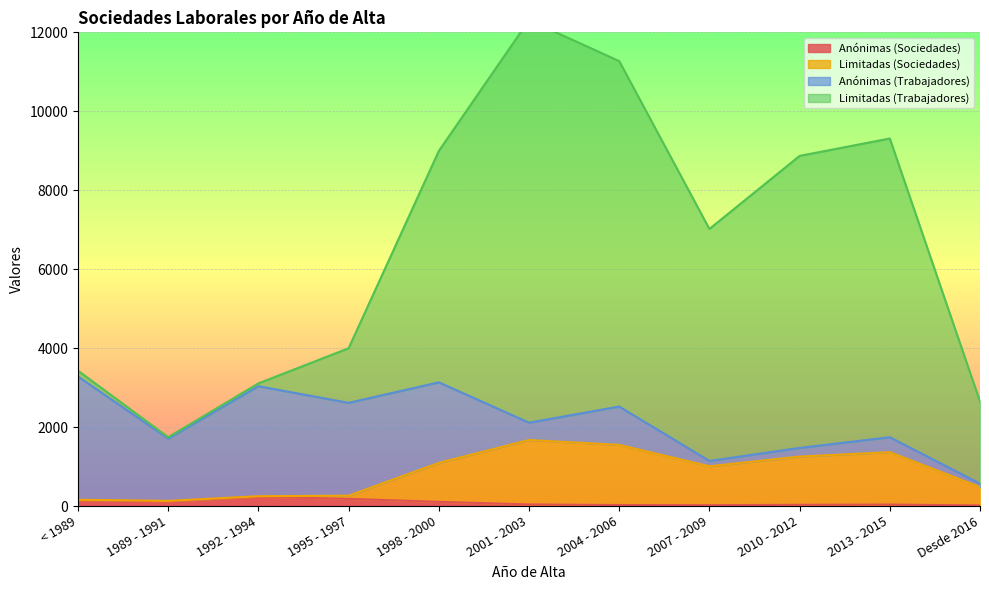

What is the difference between the Anónimas (Sociedades) values at 1998 - 2000 and 2004 - 2006?

81